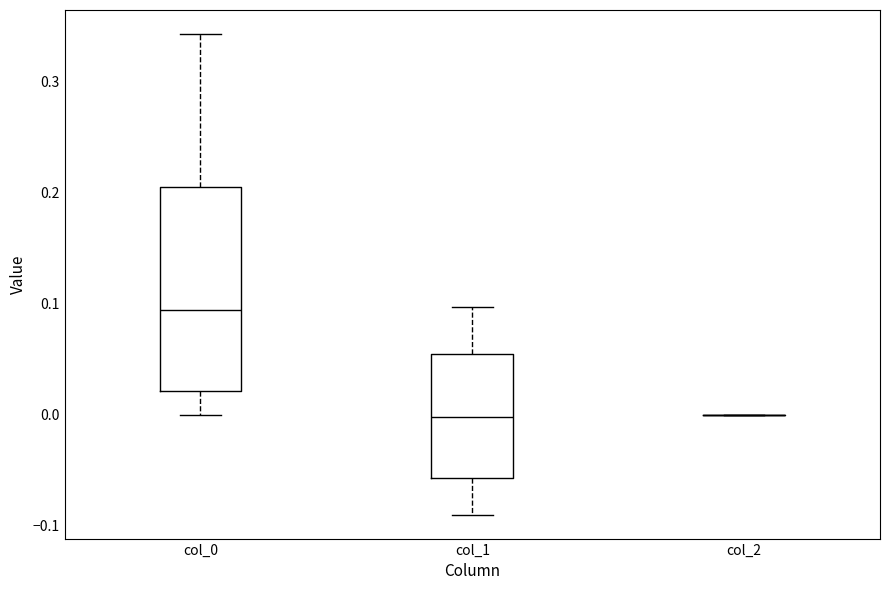

Comparing the boxes themselves (not the whiskers), which one is the tallest?

col_0